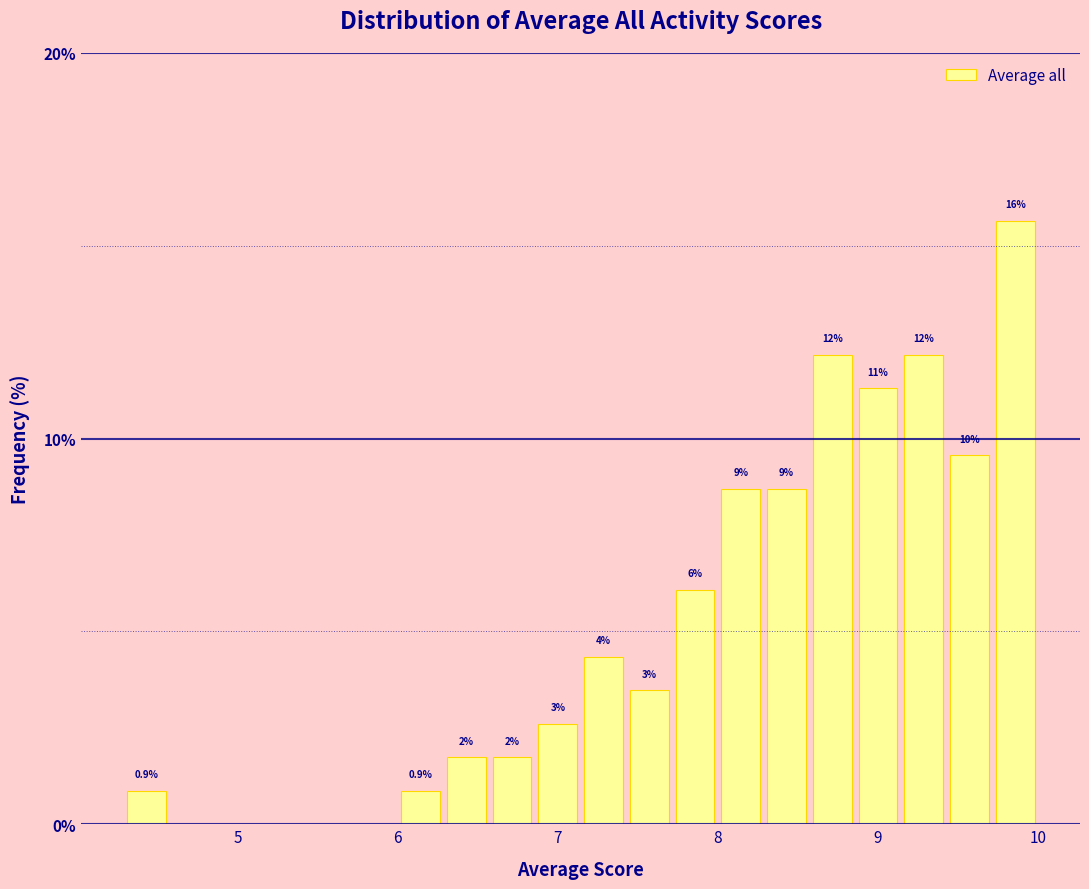

Around what value on the x-axis is the tallest bar? Give the approximate position of its centre, as read against the axis.

9.9